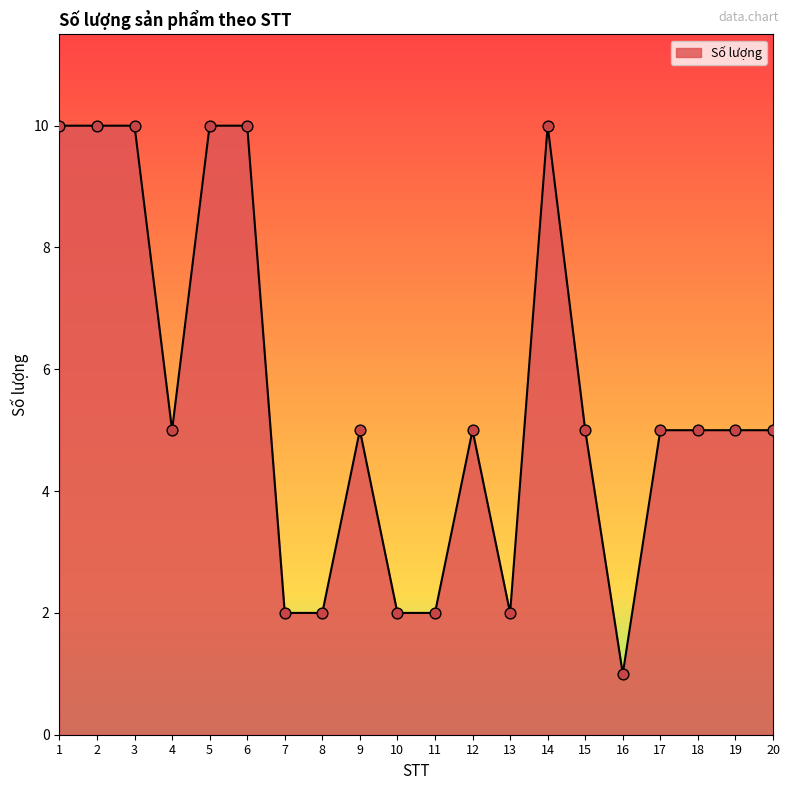

What is the change in value from 6 to 12?

-5